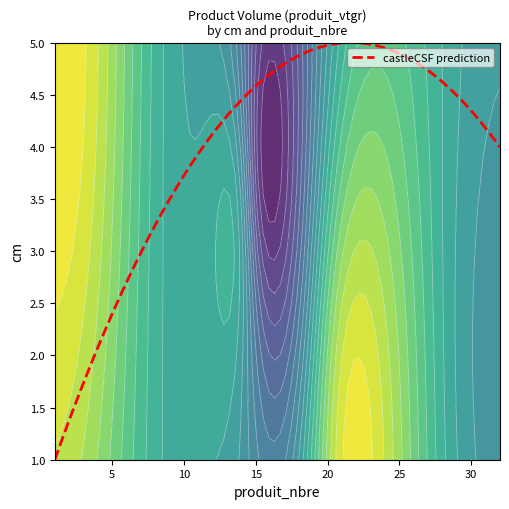

What is the maximum value shown in the chart?

5.9